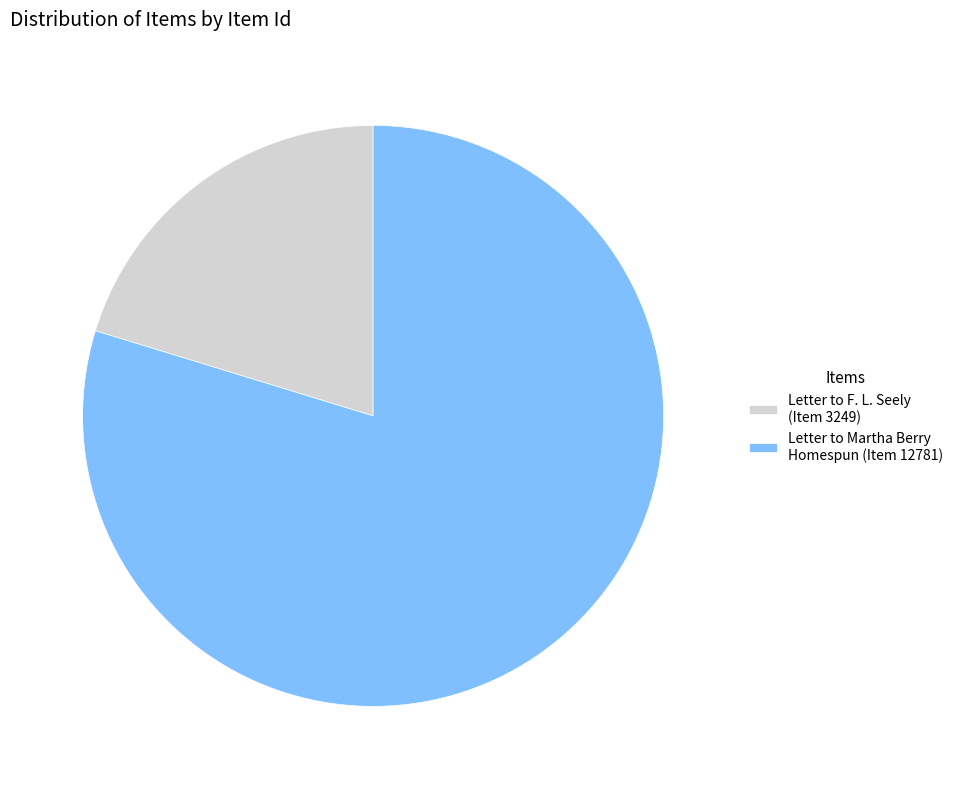

Which category has the smallest portion of the pie?

Letter to F. L. Seely (Item 3249)